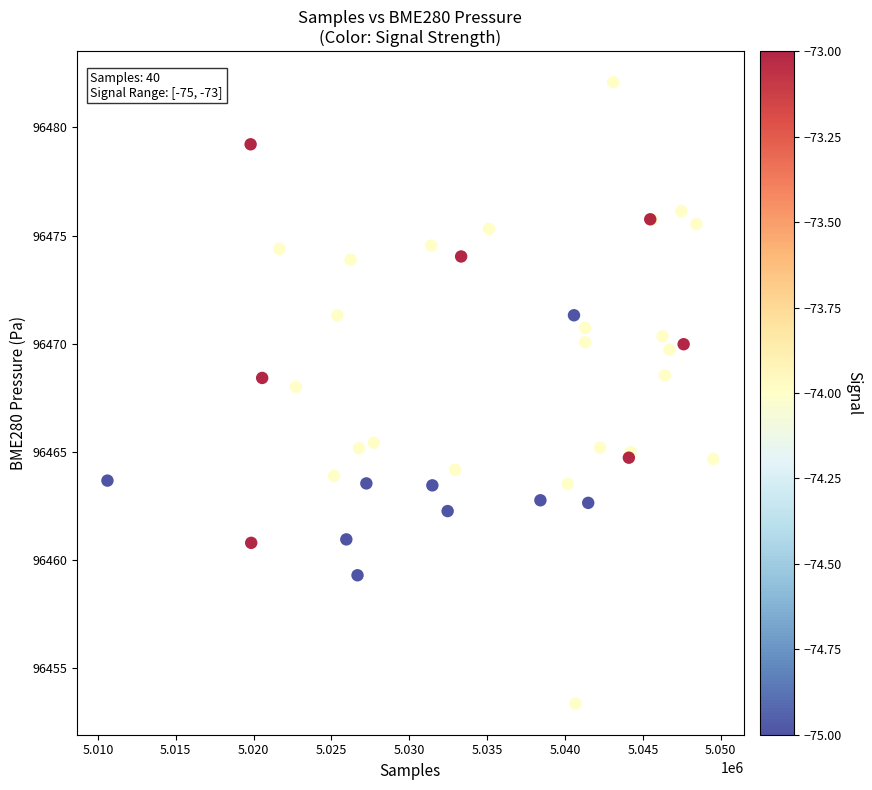

What Y value in the scatter plot is closest to 96467?

96468.0